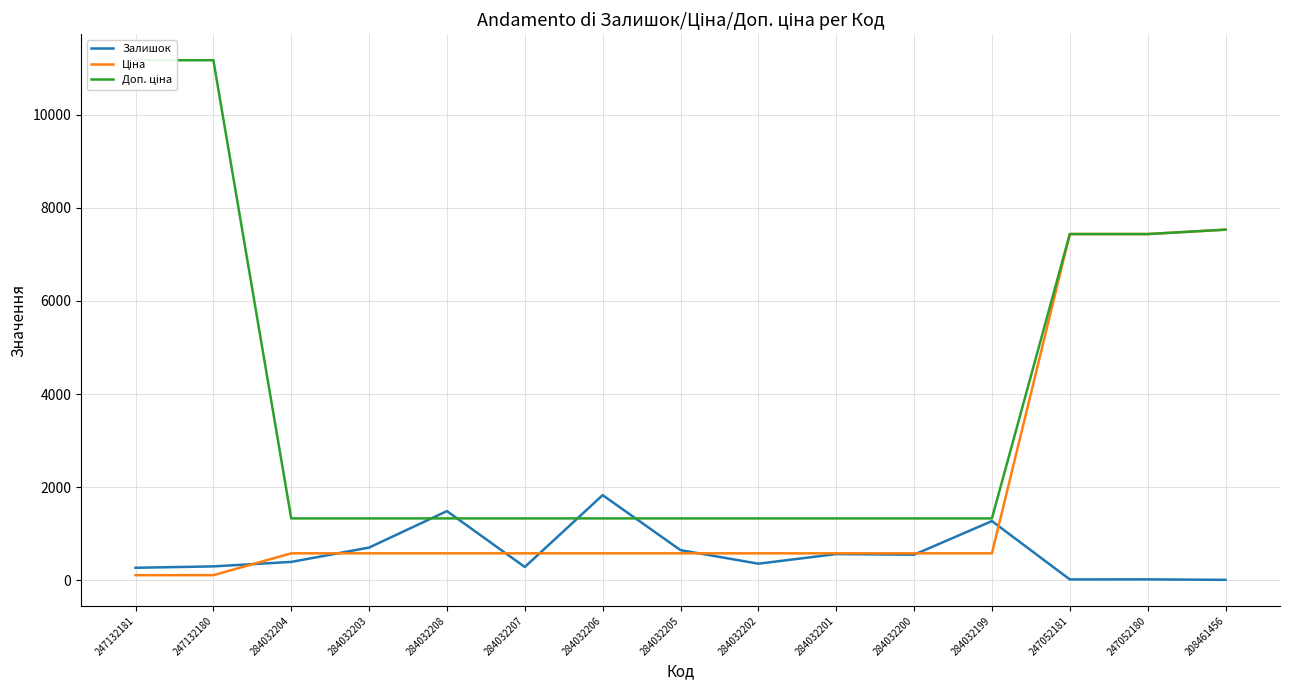

After their last crossing, which series has the higher values: Доп. ціна or Залишок?

Доп. ціна